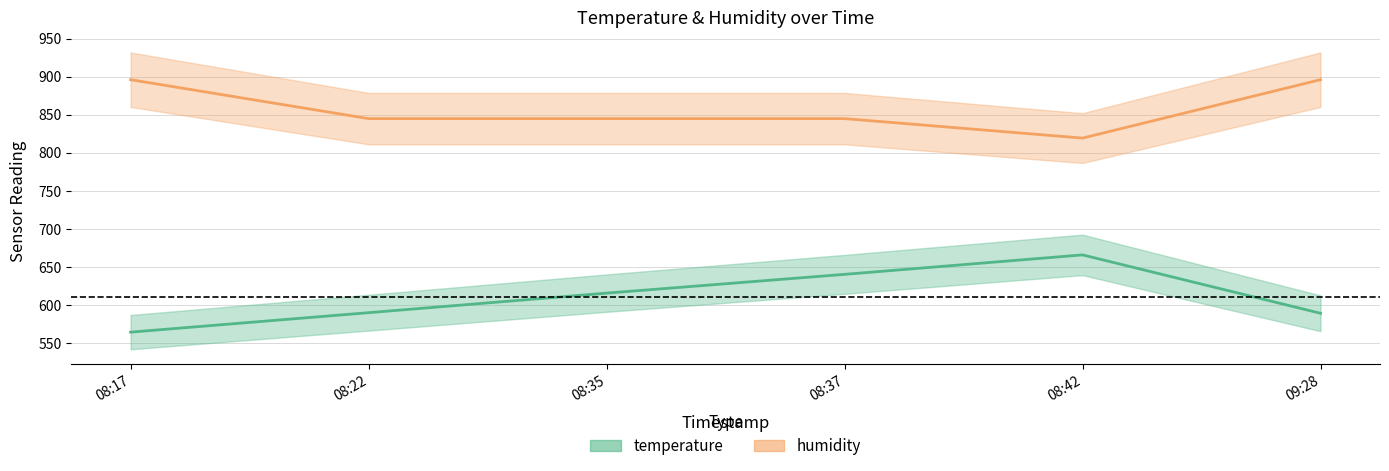

The value of temperature at 08:42 is 665.6. True or false?

True